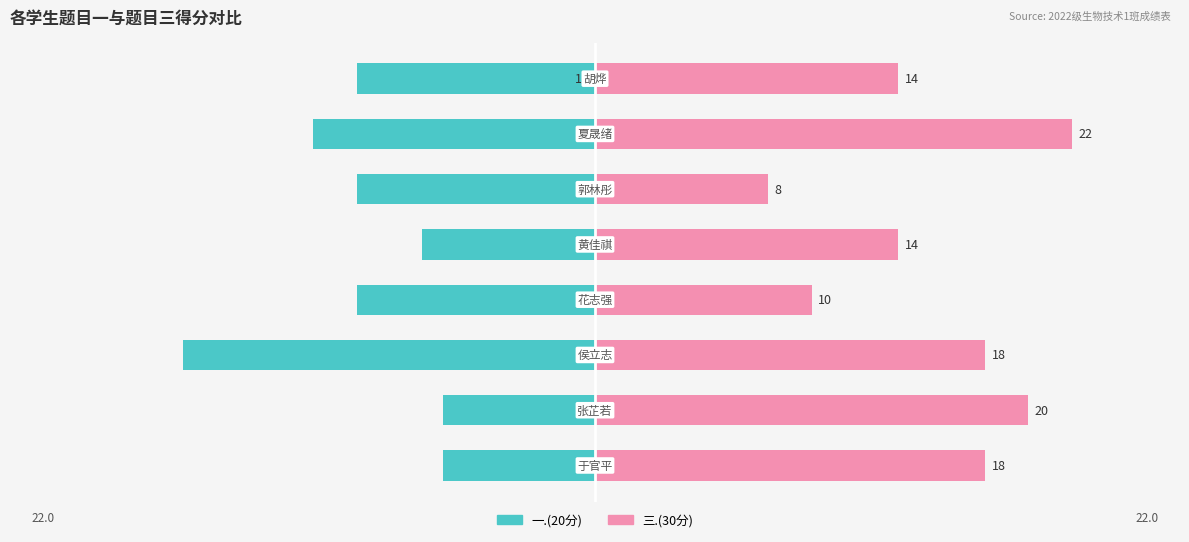

List the series in order of their peak value, highest first.

三.(30分), 一.(20分)